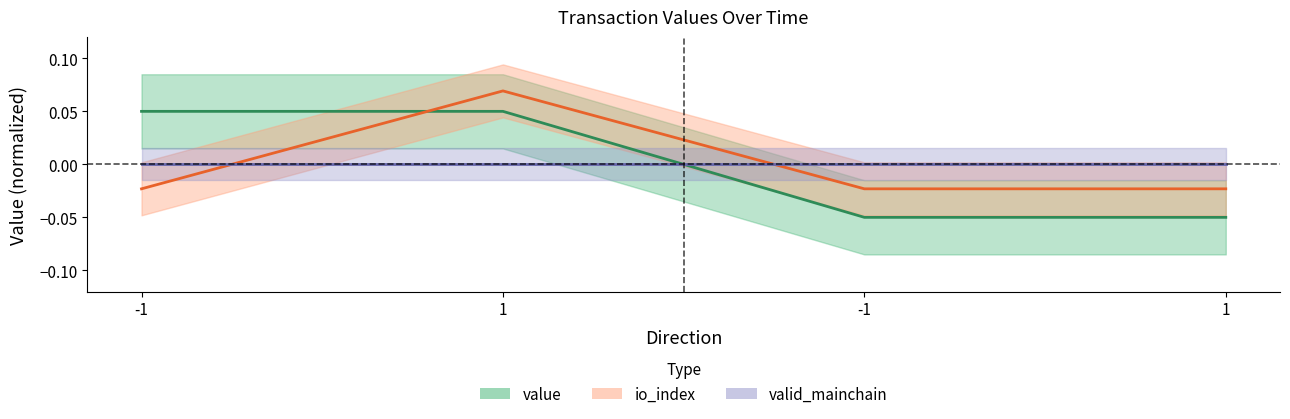

Where does the time_stamp series first go above 0?

-1